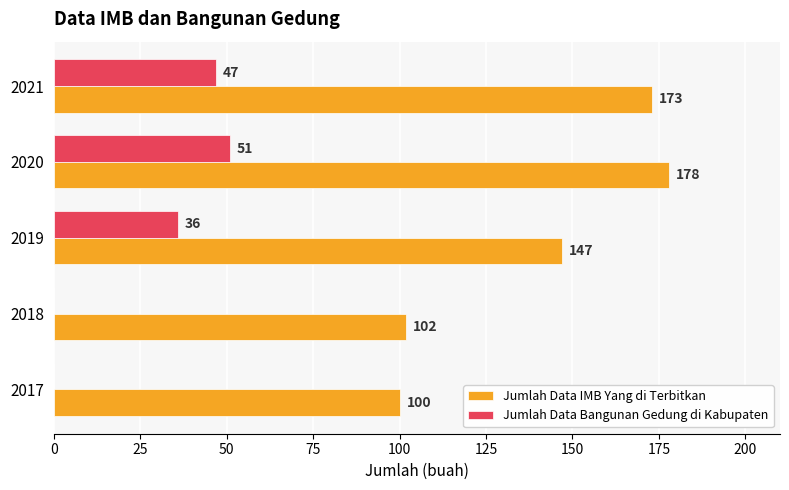

Read the Jumlah Data IMB Yang di Terbitkan value at 2021.

173